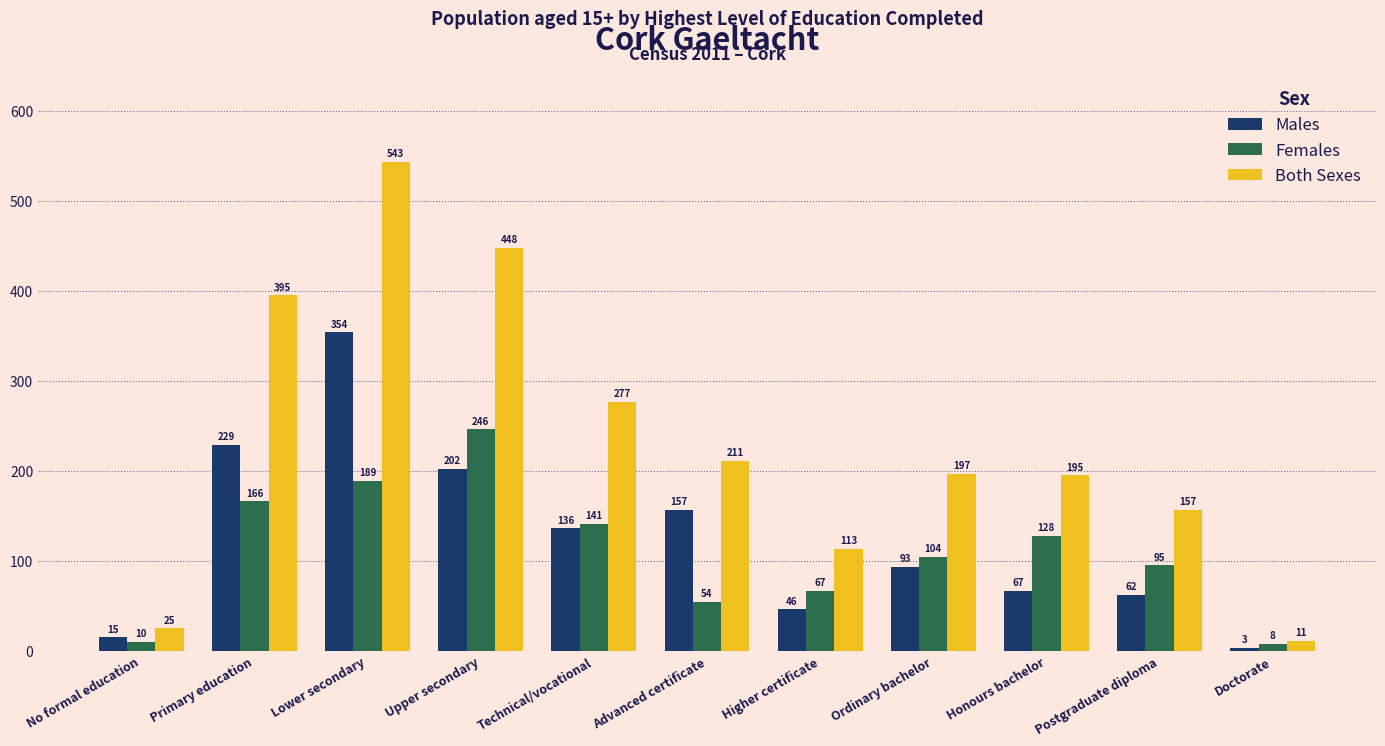

Reading left to right, transcribe all the data shown in this chart.

Males: No formal education=15	Primary education=229	Lower secondary=354	Upper secondary=202	Technical/vocational=136	Advanced certificate=157	Higher certificate=46	Ordinary bachelor=93	Honours bachelor=67	Postgraduate diploma=62	Doctorate=3
Females: No formal education=10	Primary education=166	Lower secondary=189	Upper secondary=246	Technical/vocational=141	Advanced certificate=54	Higher certificate=67	Ordinary bachelor=104	Honours bachelor=128	Postgraduate diploma=95	Doctorate=8
Both Sexes: No formal education=25	Primary education=395	Lower secondary=543	Upper secondary=448	Technical/vocational=277	Advanced certificate=211	Higher certificate=113	Ordinary bachelor=197	Honours bachelor=195	Postgraduate diploma=157	Doctorate=11